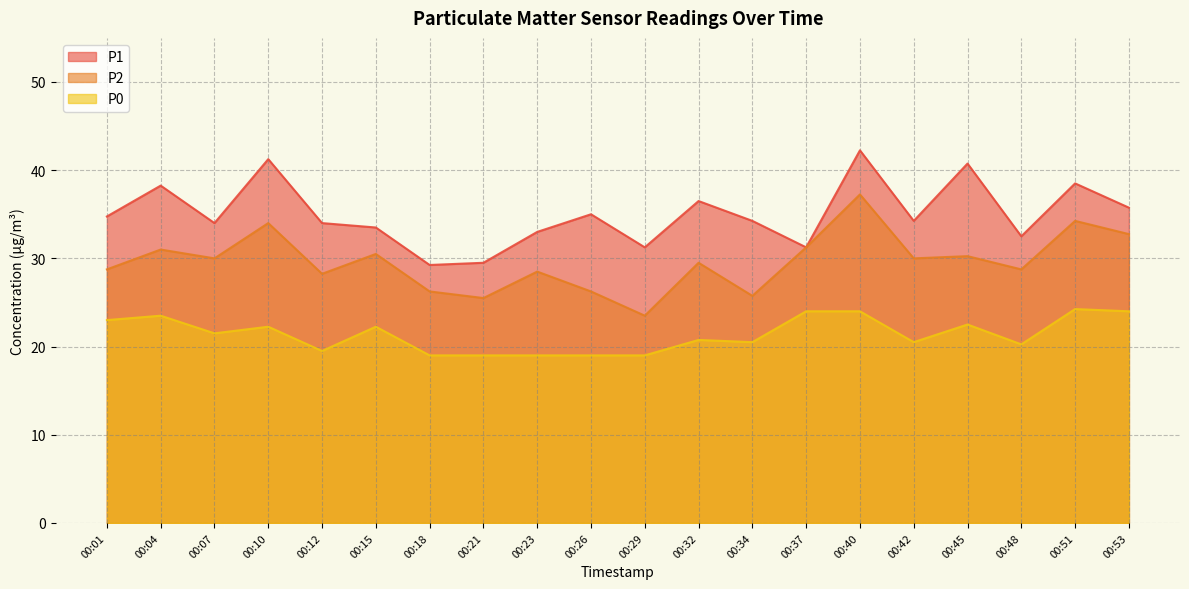

In P1, how many points are higher than both neighbors (excluding endpoints)?

7